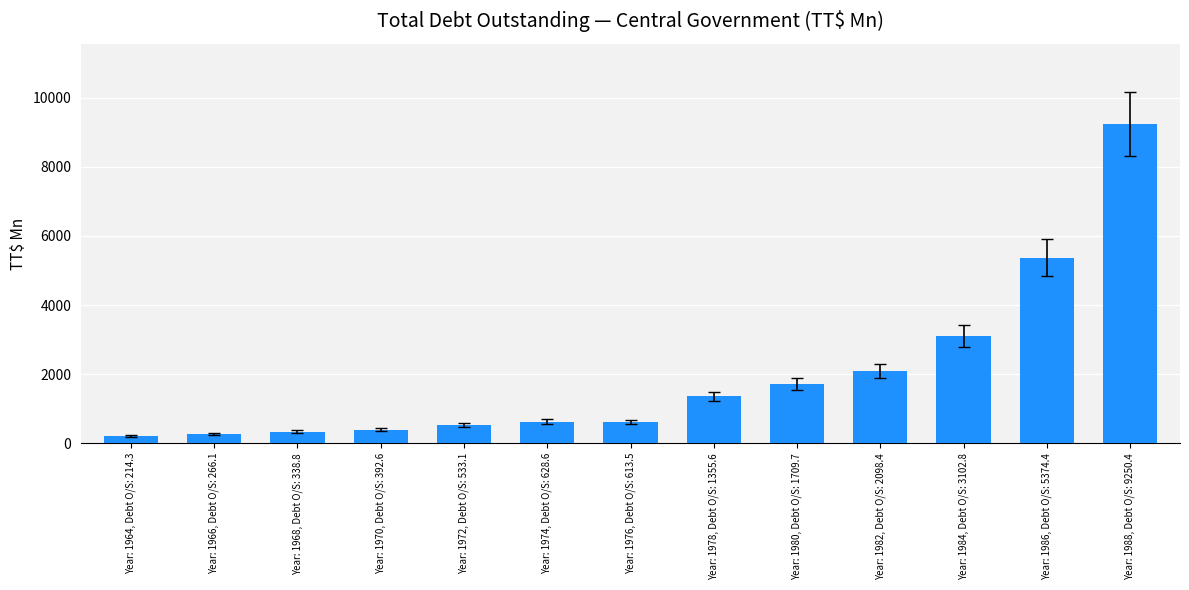

What is the greatest value displayed?

9250.4